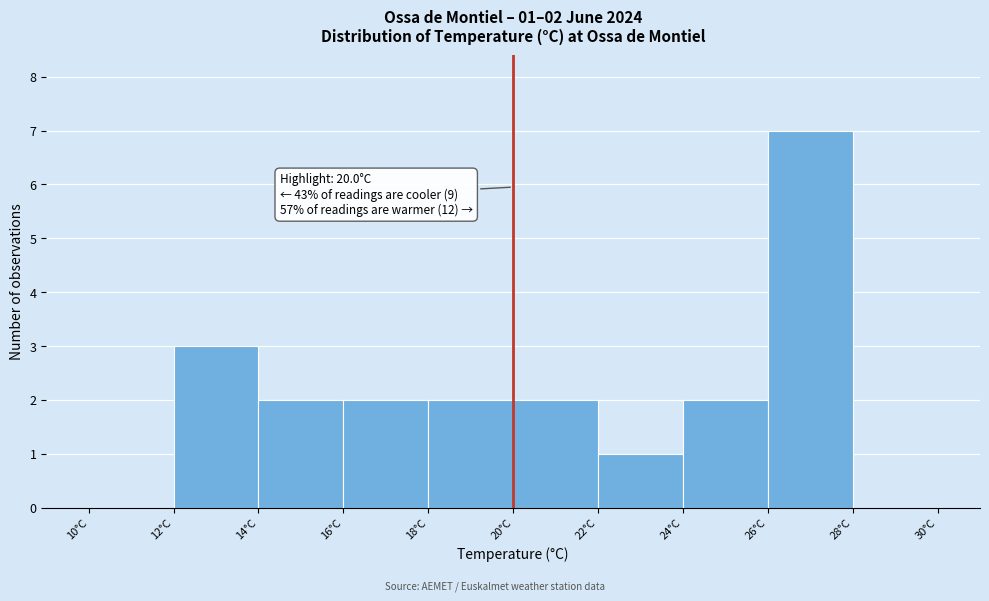

Over which range of the x-axis is the bar tallest?

26 to 28